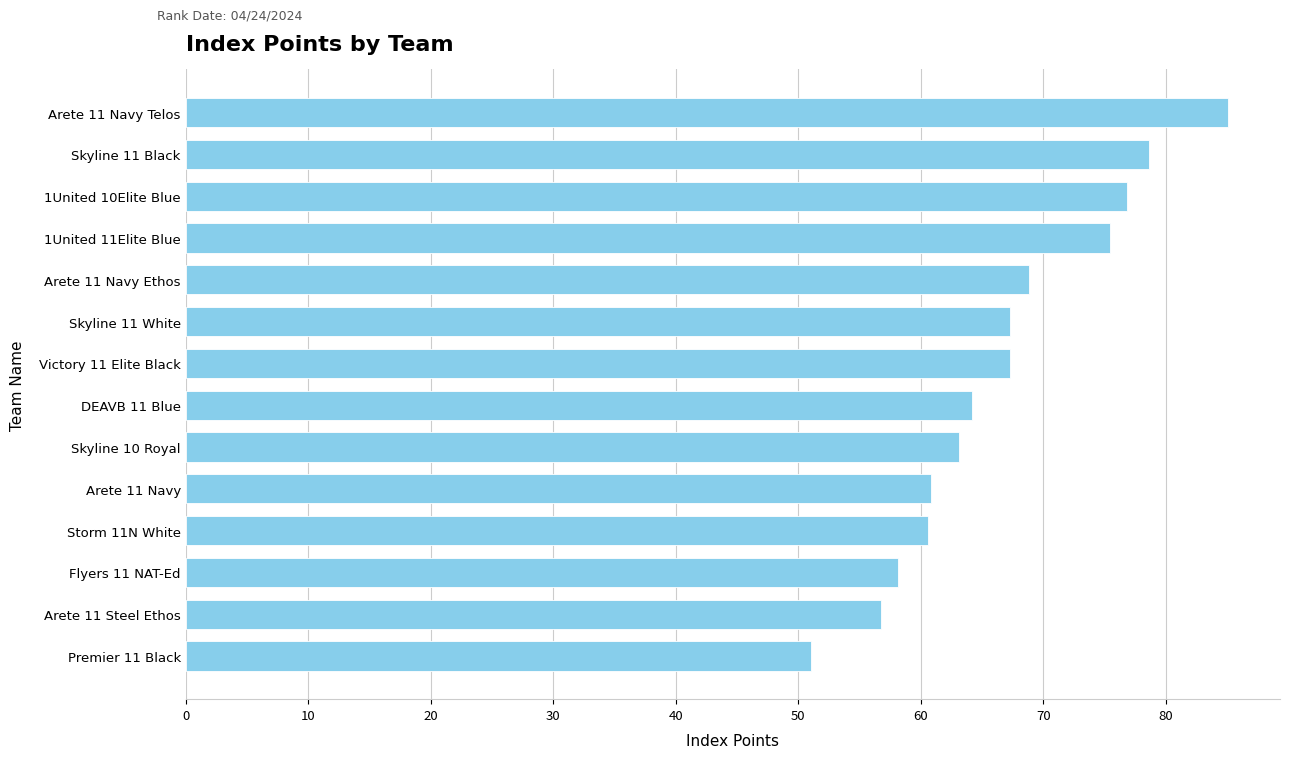

What is the smallest value displayed?

51.0